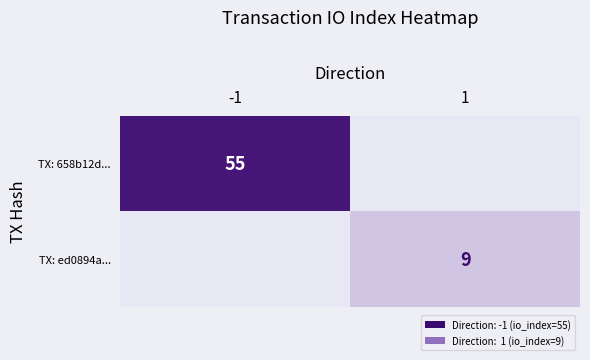

The TX: ed0894a... series shows 14 at 1. True or false?

False